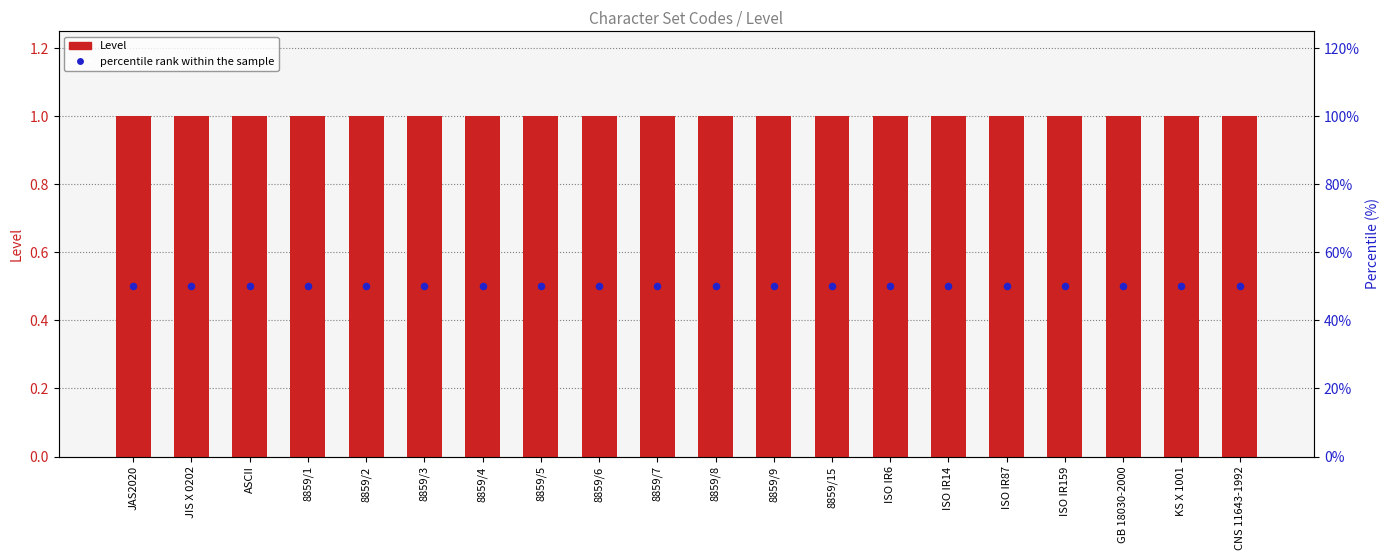

At which category is the sum across all series the highest?

JAS2020